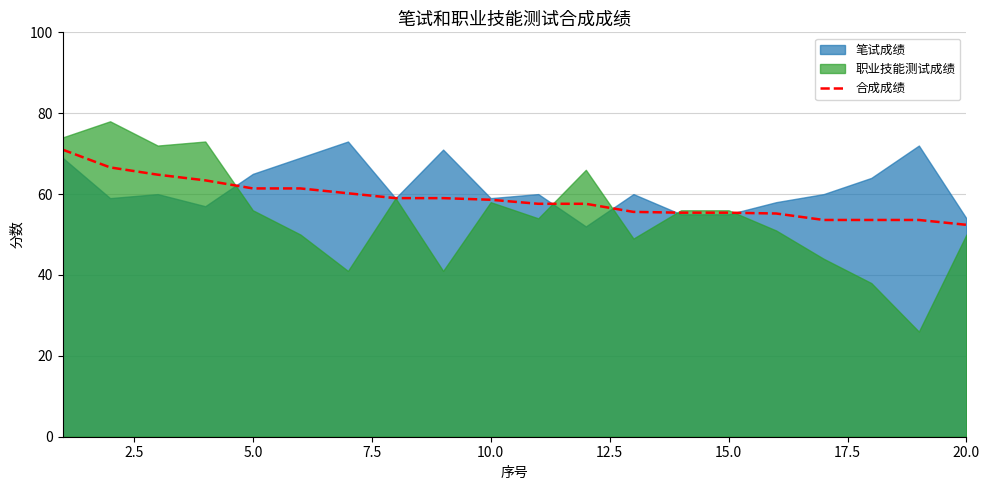

The value of 合成成绩 at 15.0 is 33.4. True or false?

False